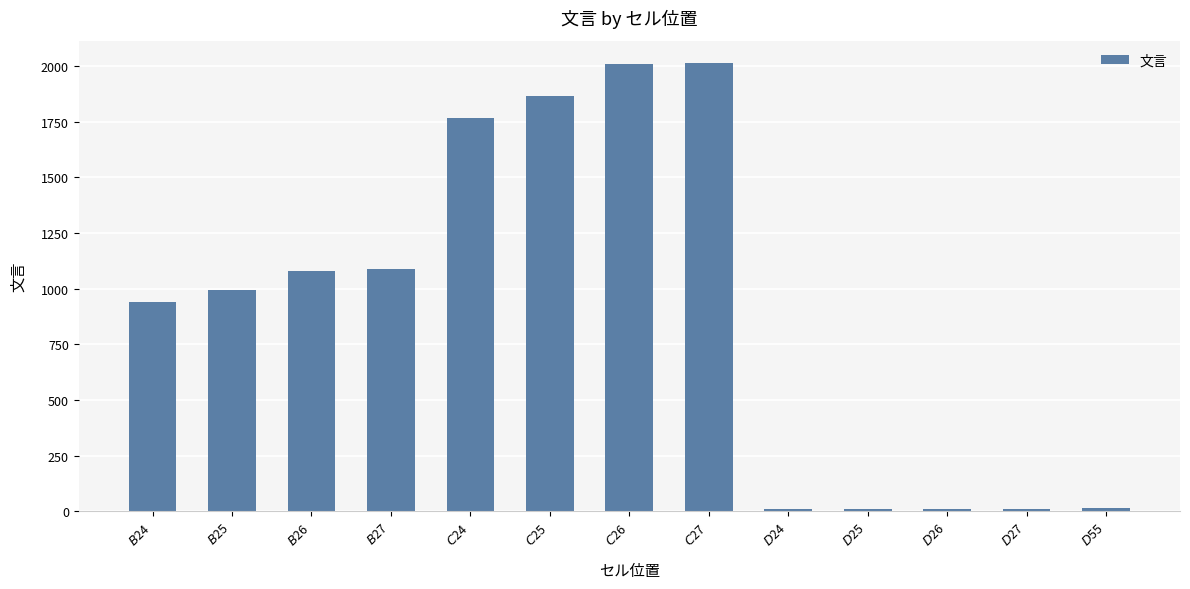

Count the number of categories in the chart.

13